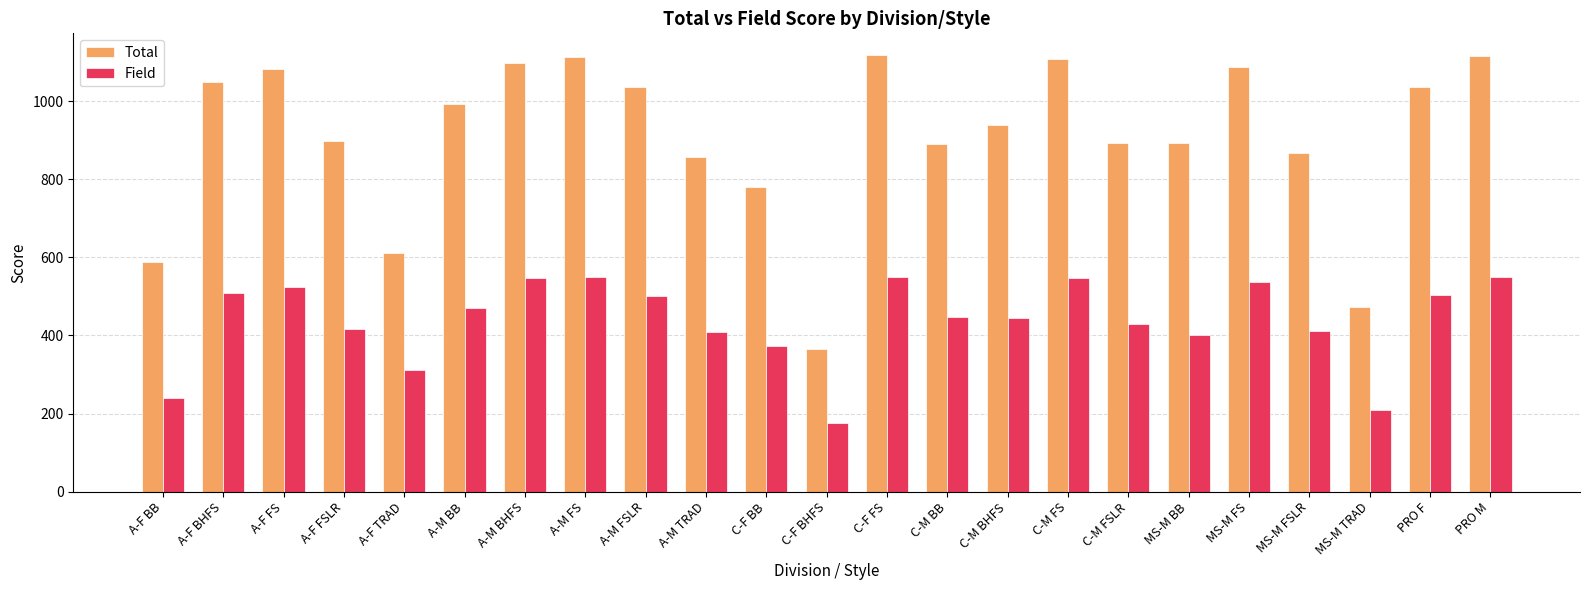

At MS-M BB, list the series in order from smallest to largest.

Field, Total